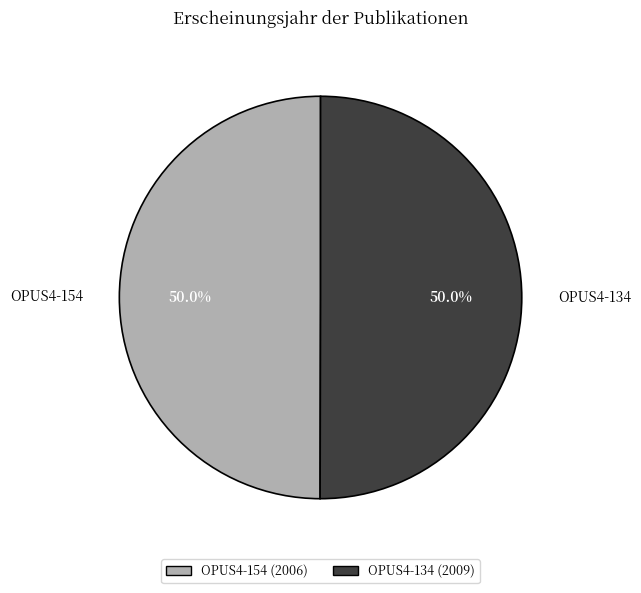

What percentage is the OPUS4-154 slice, to the nearest percent?

50%